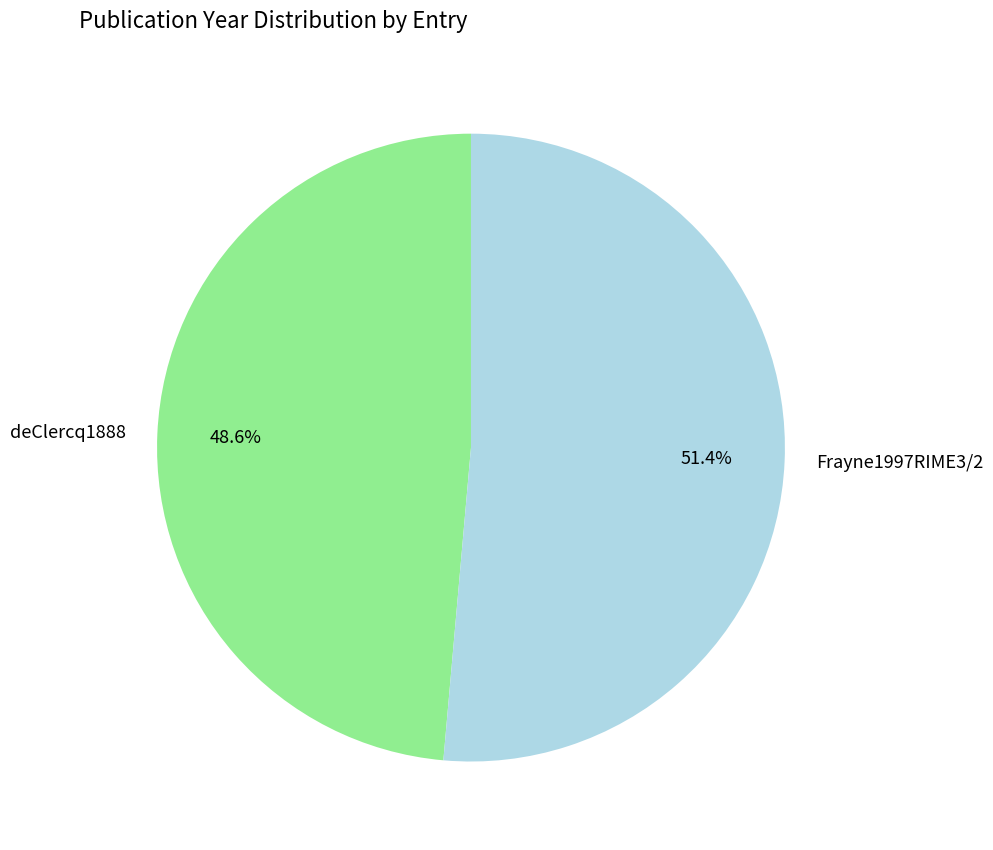

Rank the categories by value from highest to lowest.

Frayne1997RIME3/2, deClercq1888